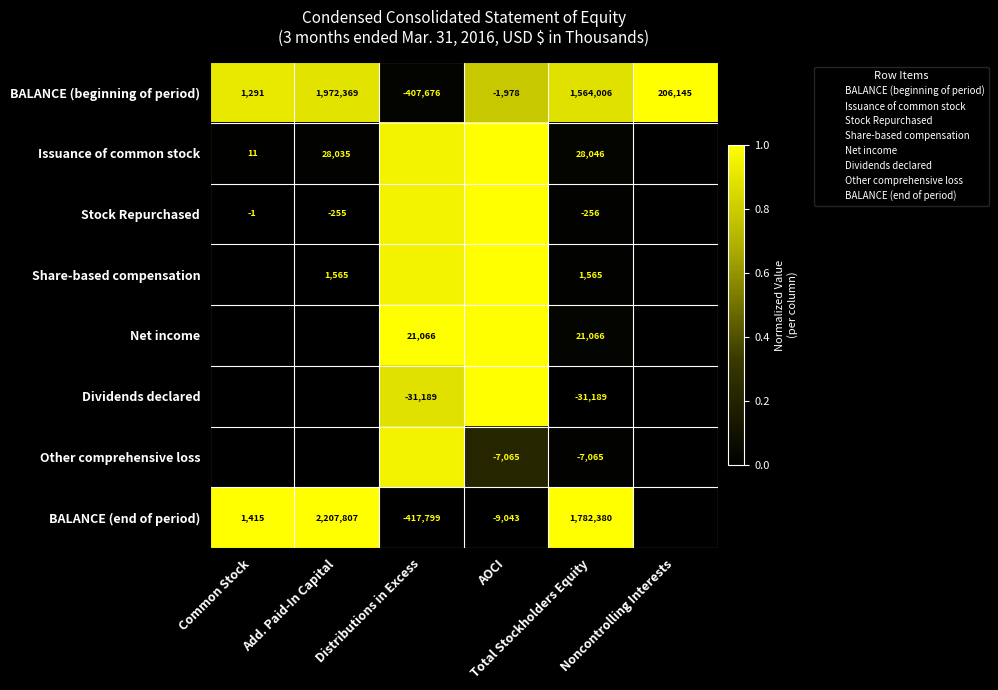

How many series are shown in this chart?

8